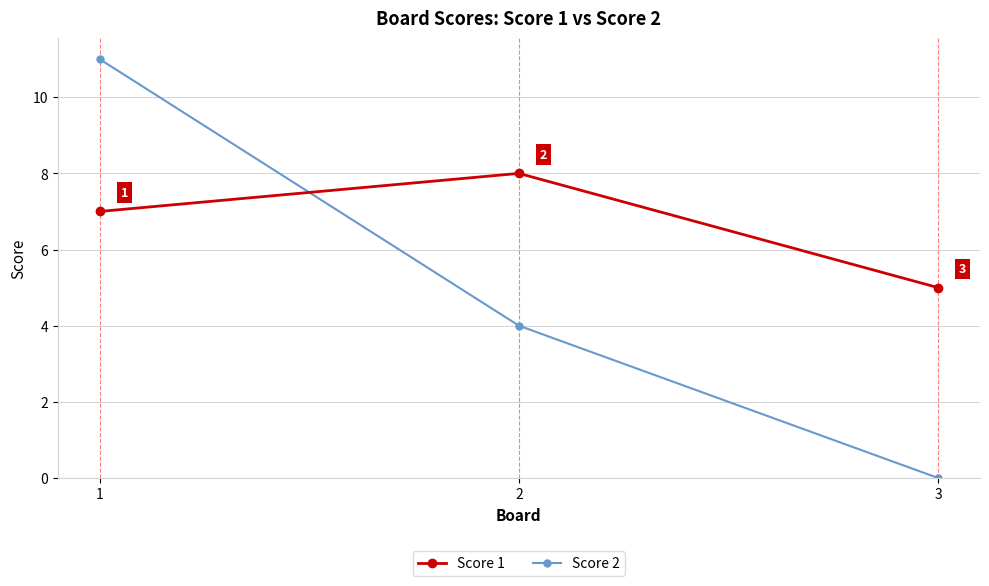

Count the Score 1 values in the range 5 to 8.

3